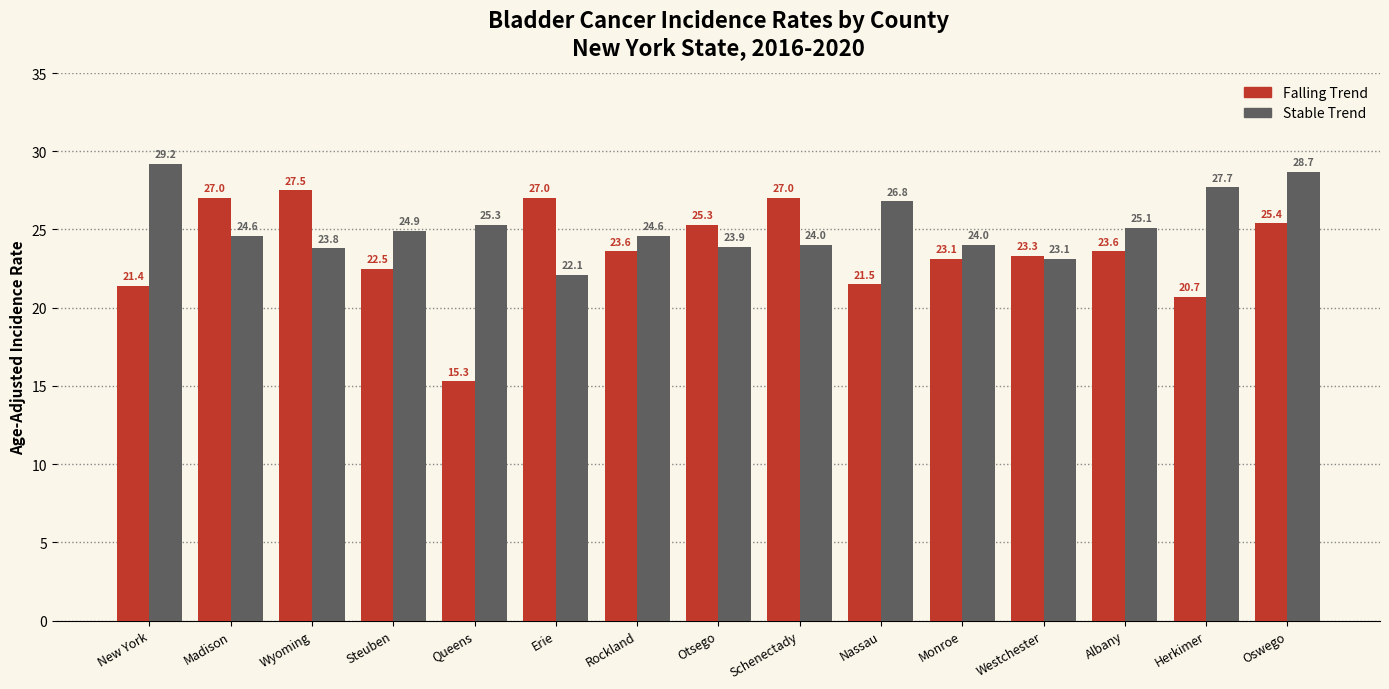

How many groups of bars are there?

15